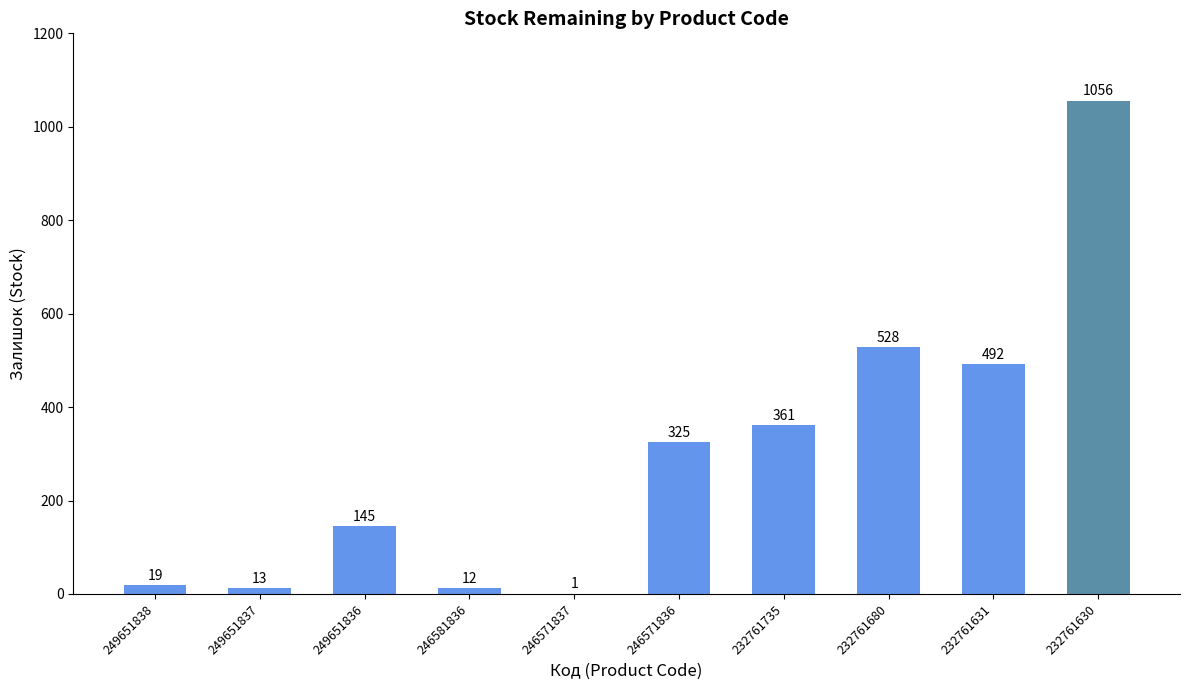

How many categories are shown in the chart?

10